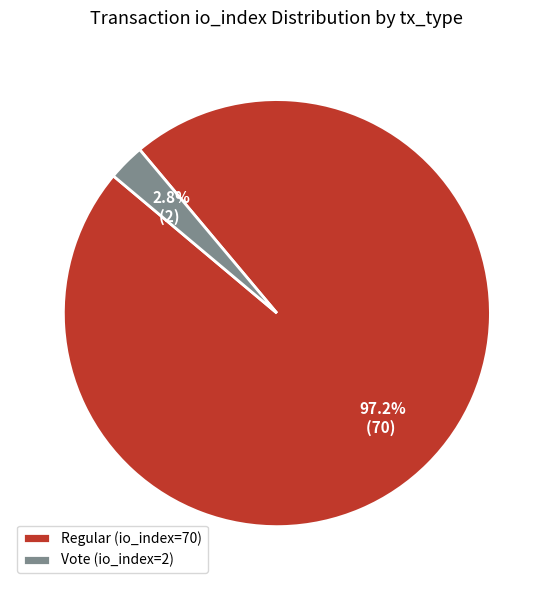

Rank the categories by value from lowest to highest.

Vote (io_index=2), Regular (io_index=70)